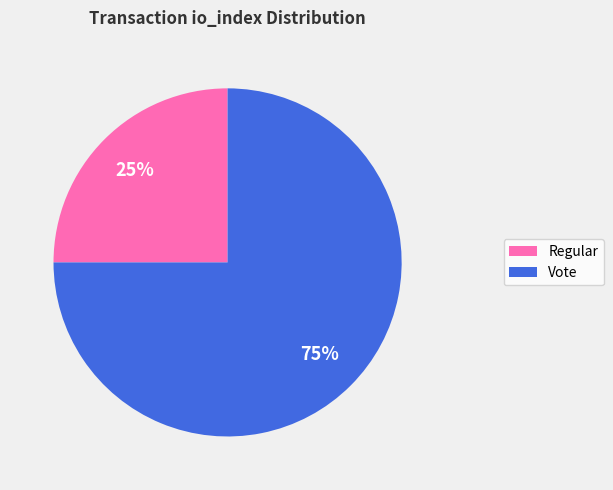

Between Regular and Vote, which is larger?

Vote